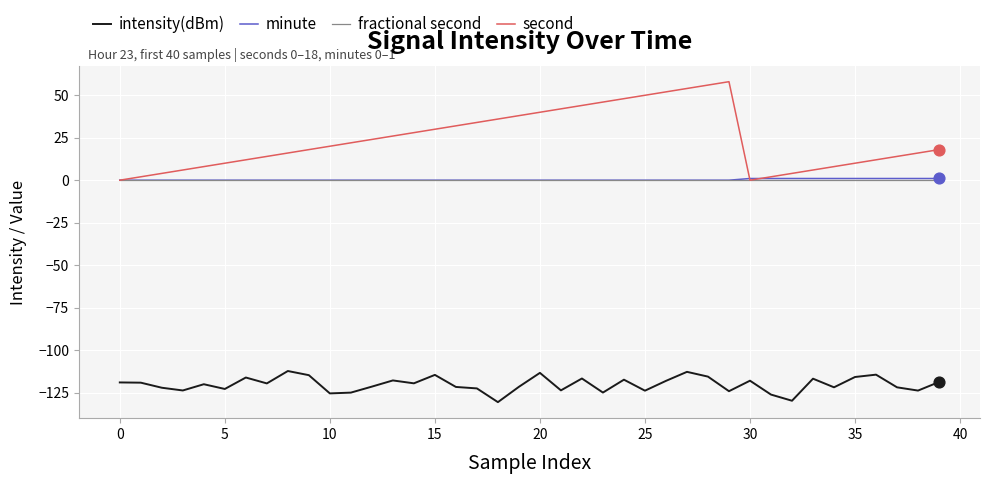

True or false: intensity(dBm) and fractional second cross at least once.

False